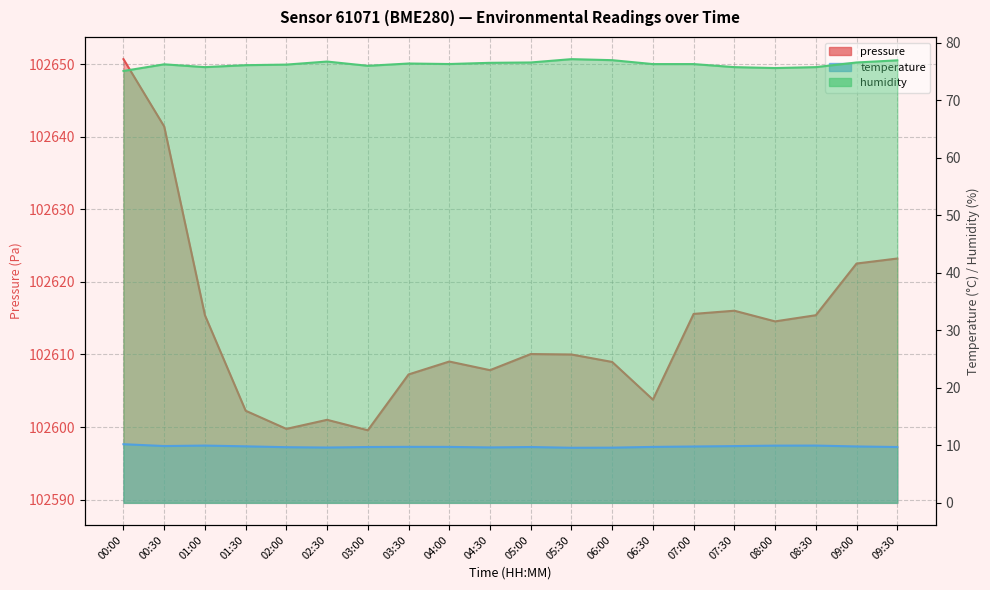

What is the sum of all humidity values?

1525.8